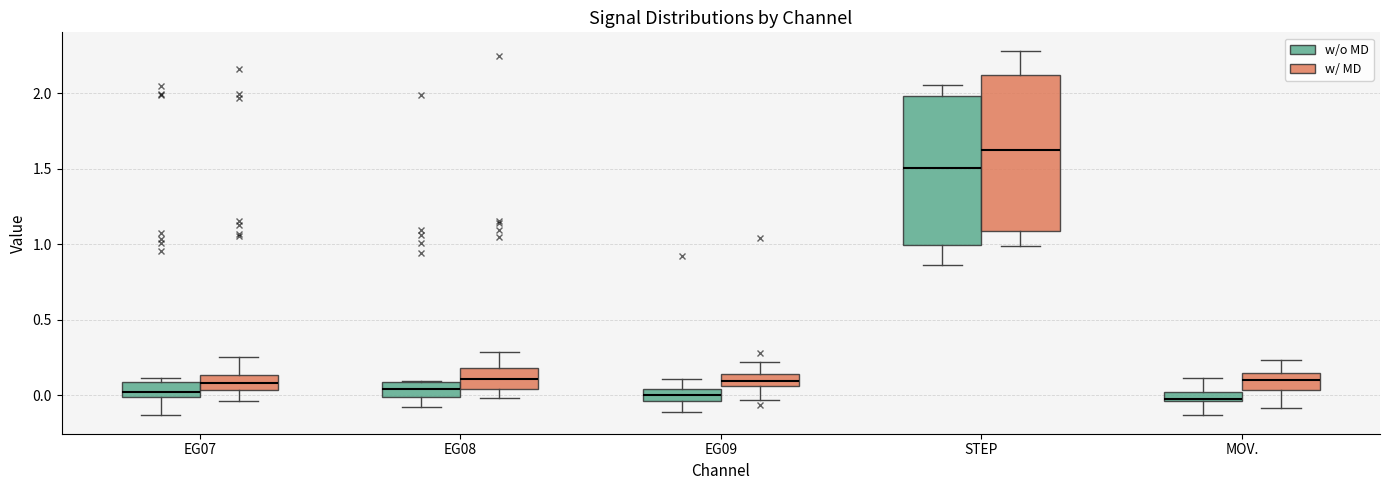

Which box's median line is the highest?

STEP (w/ MD)